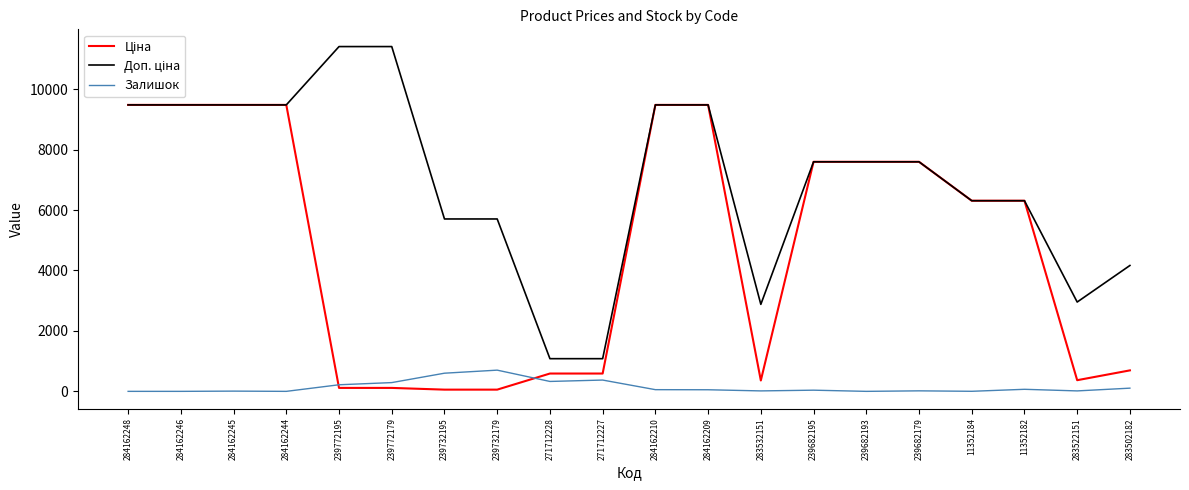

What is the total value across all series at 239682193?

15193.1